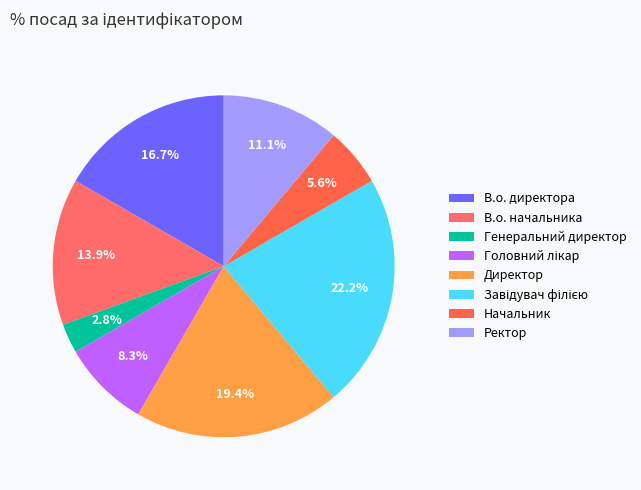

Rank the categories by value from highest to lowest.

Завідувач філією, Директор, В.о. директора, В.о. начальника, Ректор, Головний лікар, Начальник, Генеральний директор